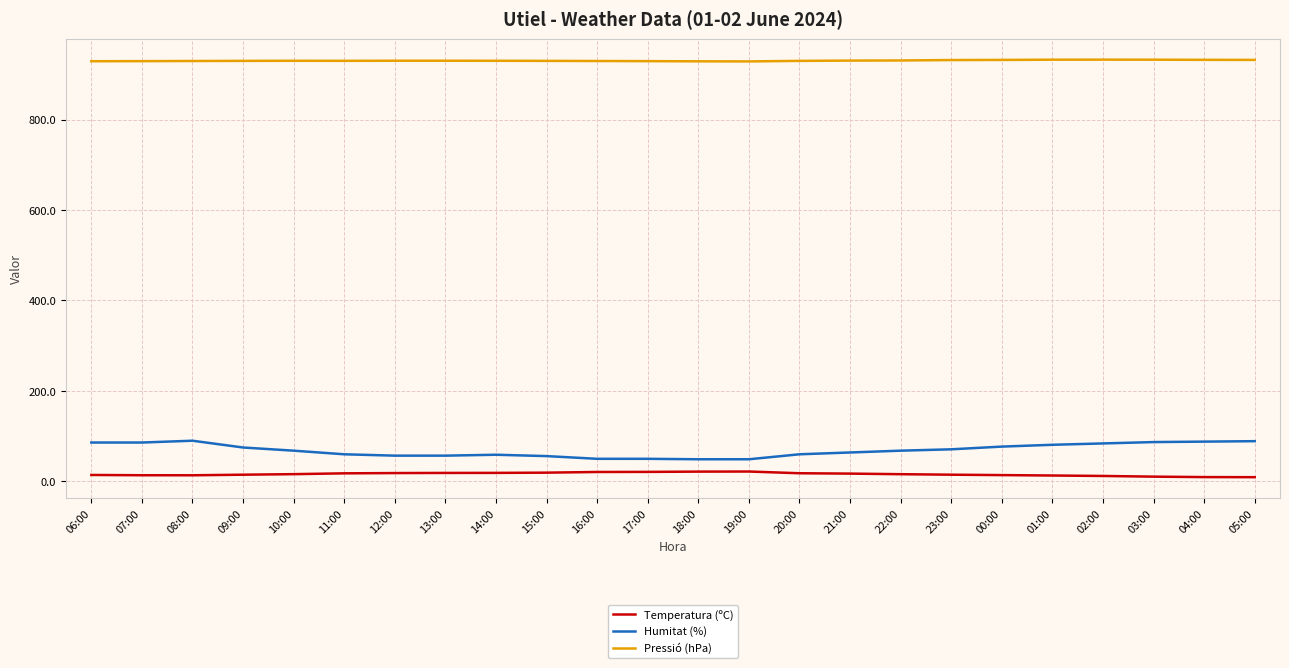

What is the difference between the maximum and minimum values in the Temperatura (ºC) series?

12.5